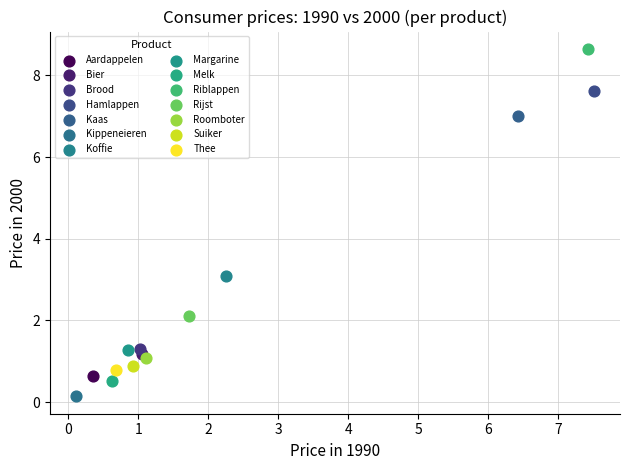

What are all the series names shown in the legend?

Aardappelen, Bier, Brood, Hamlappen, Kaas, Kippeneieren, Koffie, Margarine, Melk, Riblappen, Rijst, Roomboter, Suiker, Thee